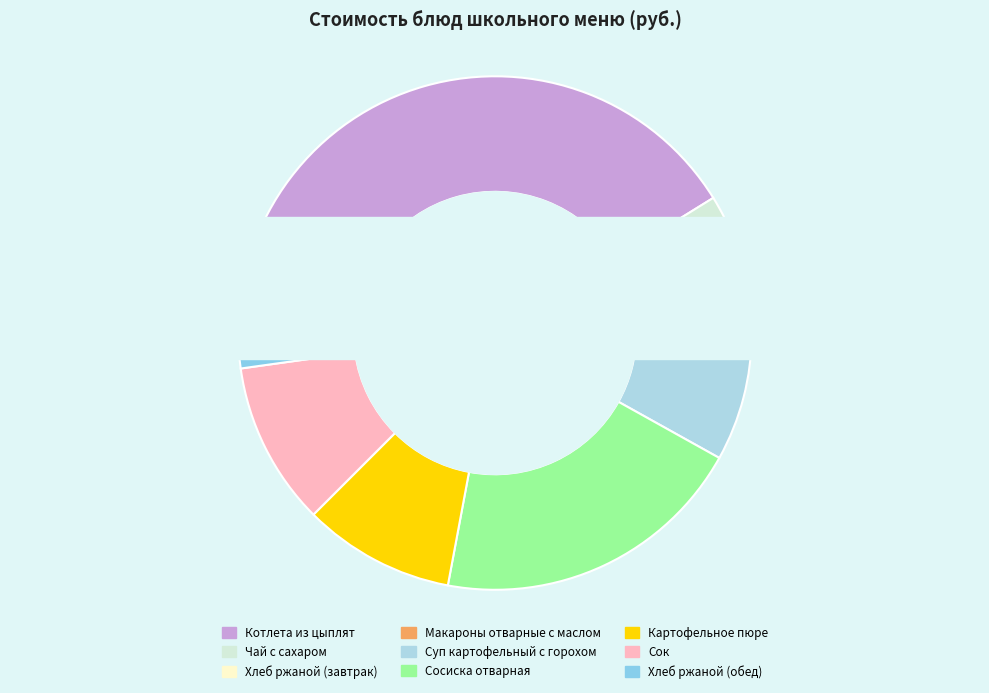

To the nearest percent, what is the difference between the largest and smallest slice percentages?

40%